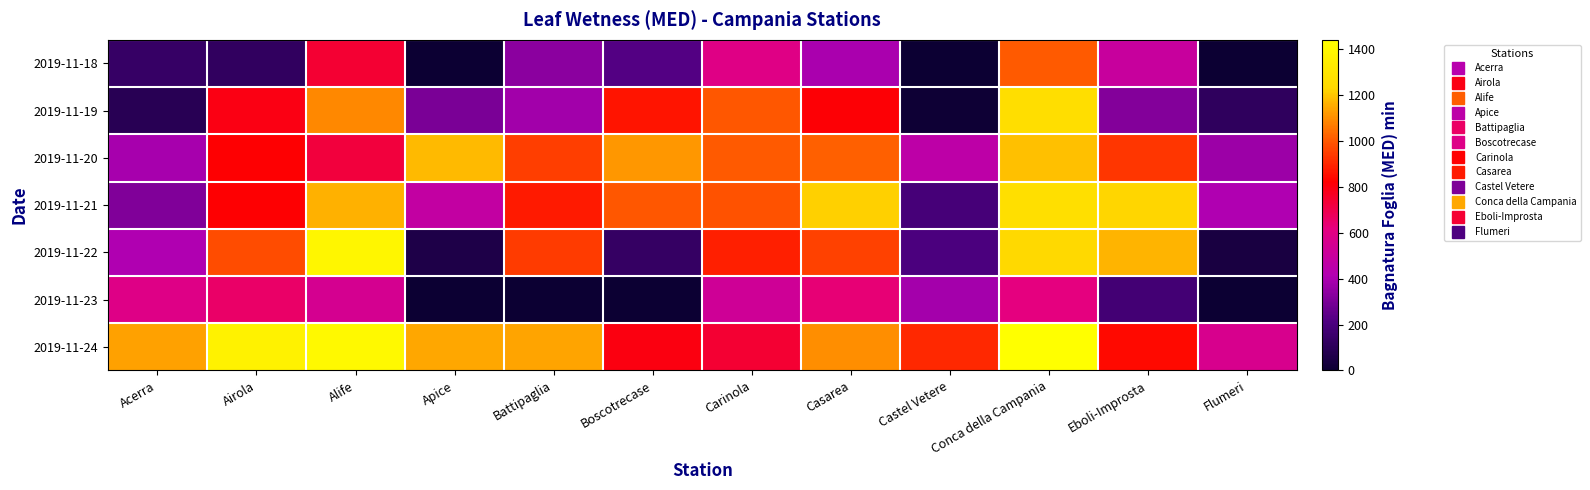

What is the total value across all series at Apice?

3160.0